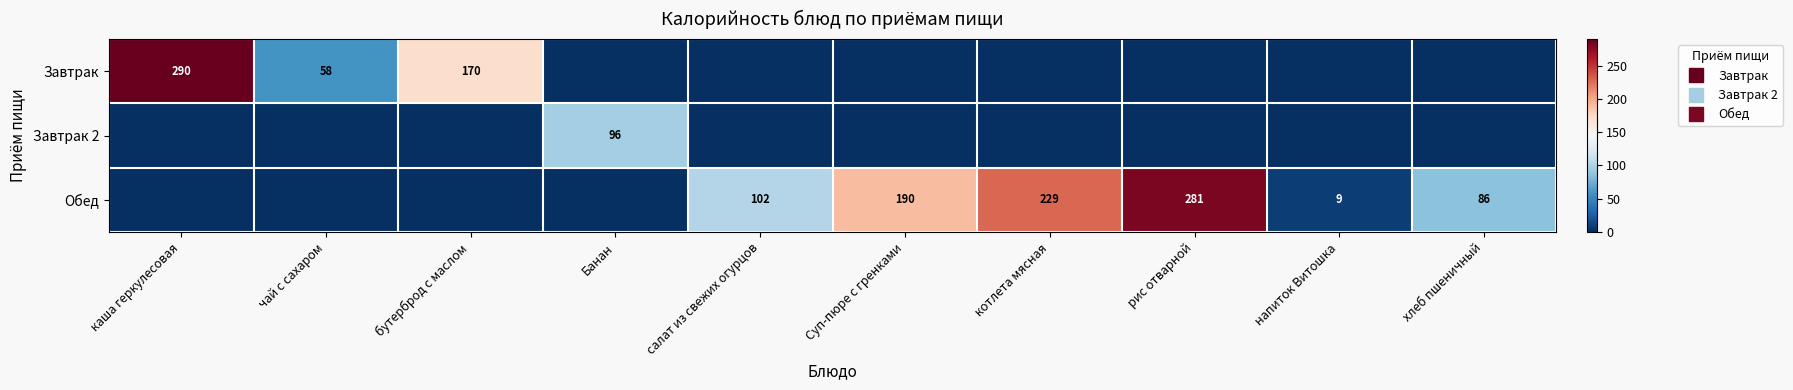

Which series changed the most between чай с сахаром and бутерброд с маслом?

Завтрак